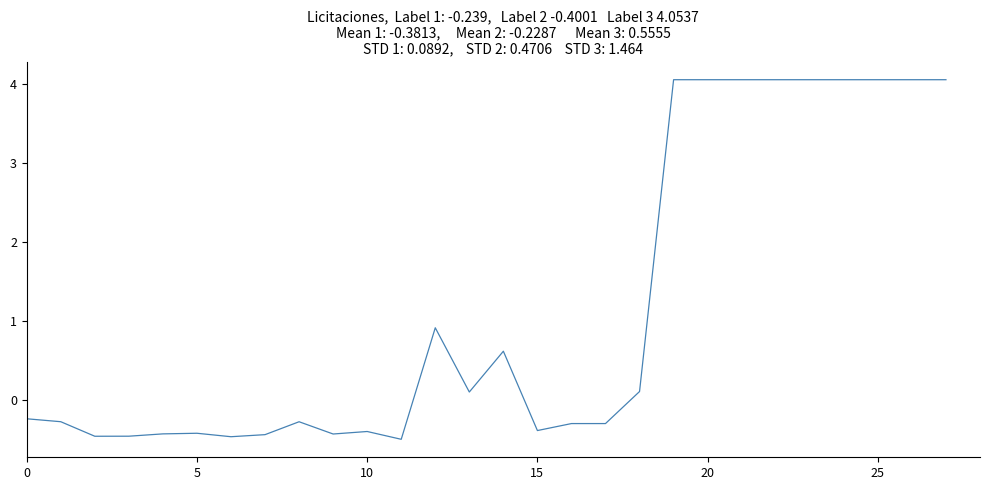

What is the minimum value shown in the chart?

-0.5